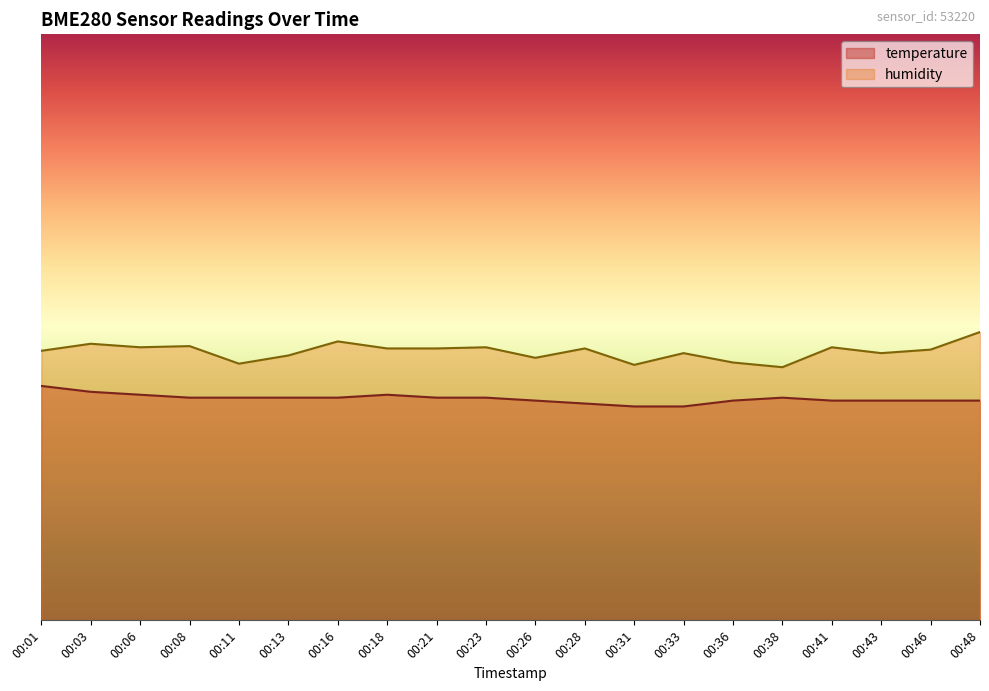

True or false: temperature has more than 2 interior local peaks.

False